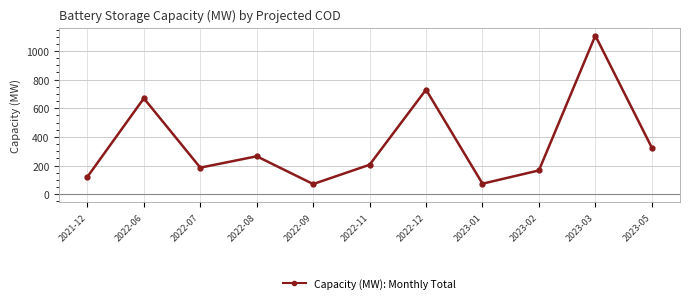

Where is the first local maximum?

2022-06